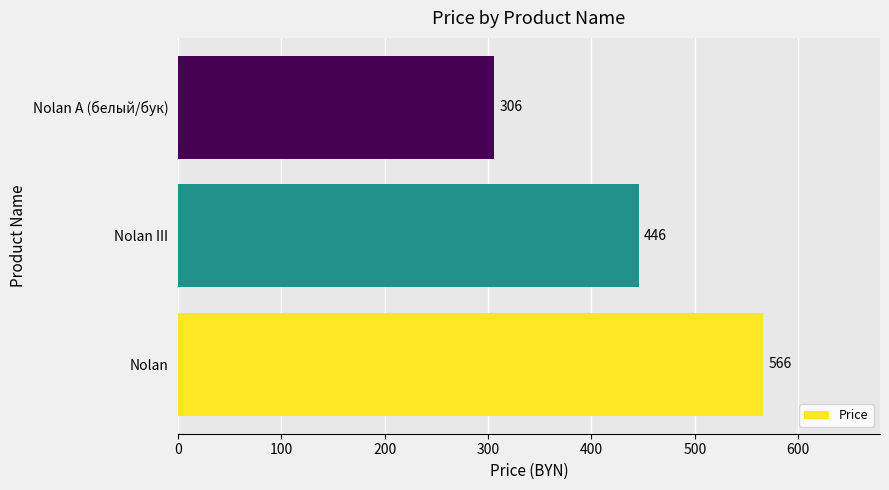

Approximately how many times larger is the value at Nolan compared to Nolan A (белый/бук)?

1.8